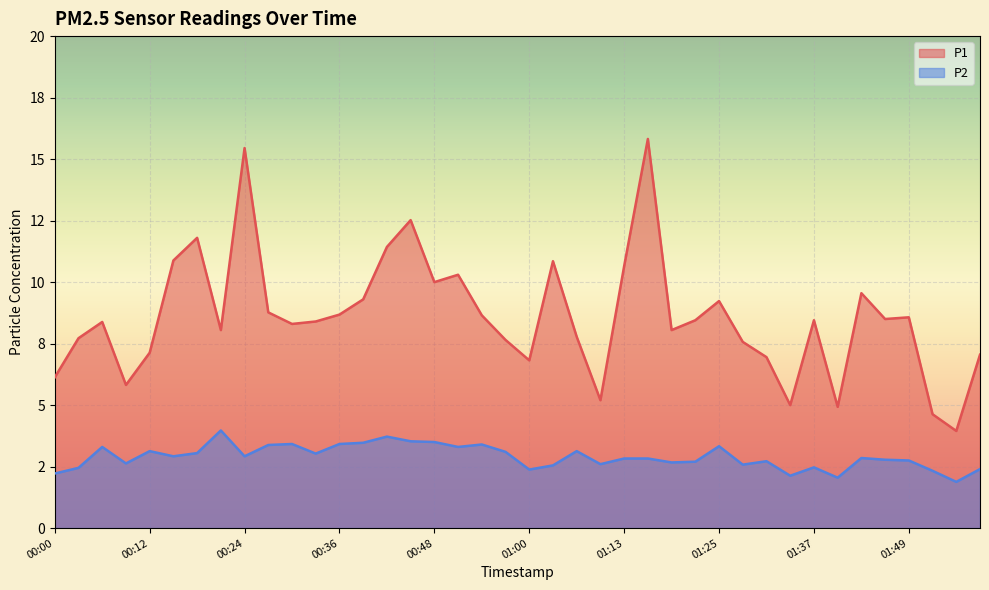

Where is the first local maximum for P1?

00:06